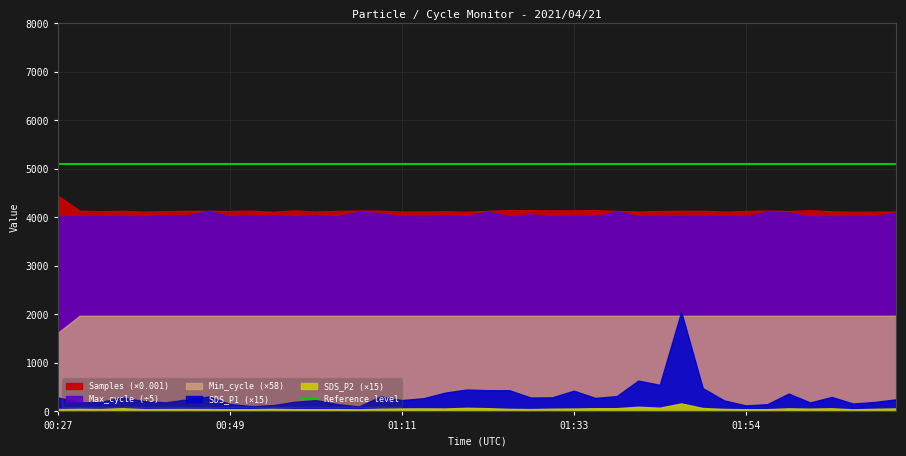

What is the label of the 14th point from the right?

01:38